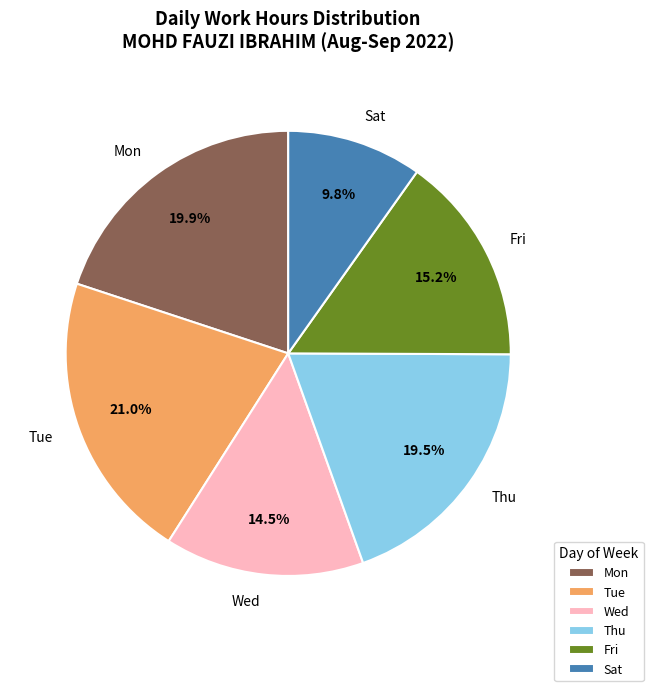

To the nearest percent, what is the difference between the largest and smallest slice percentages?

11%